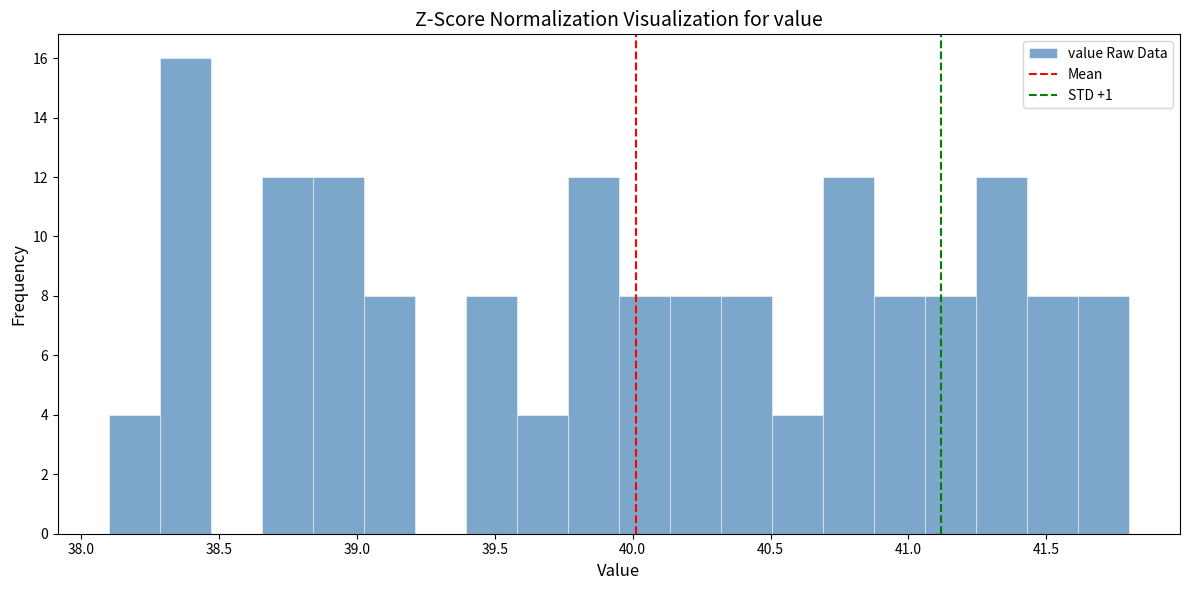

Around what value on the x-axis is the tallest bar? Give the approximate position of its centre, as read against the axis.

38.40